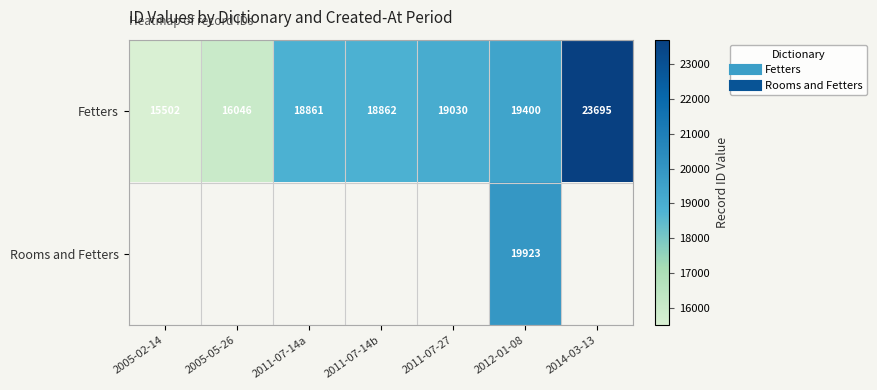

Which series has the widest spread of values?

Fetters